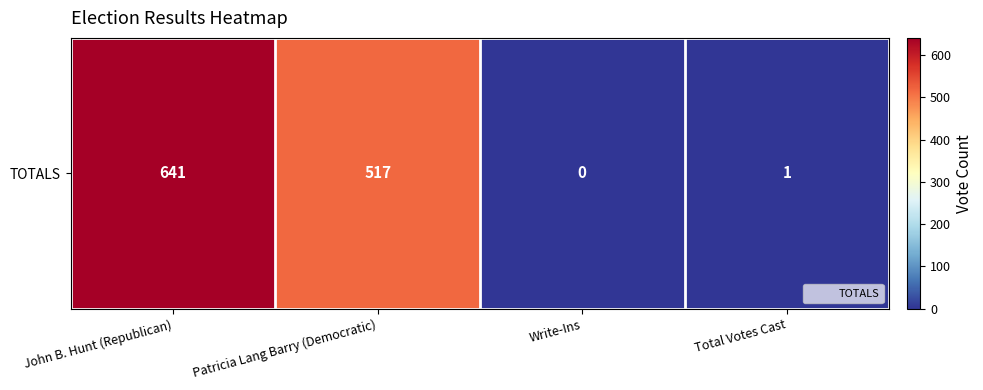

Is it true that the value at Total Votes Cast is 1?

True